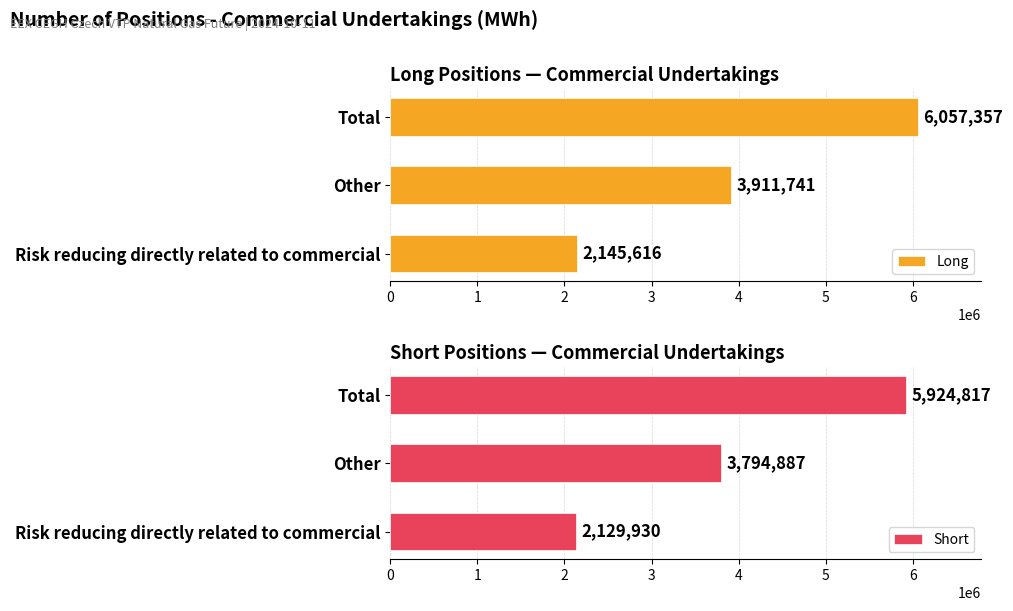

How many values in the Long series are below 3911741?

1